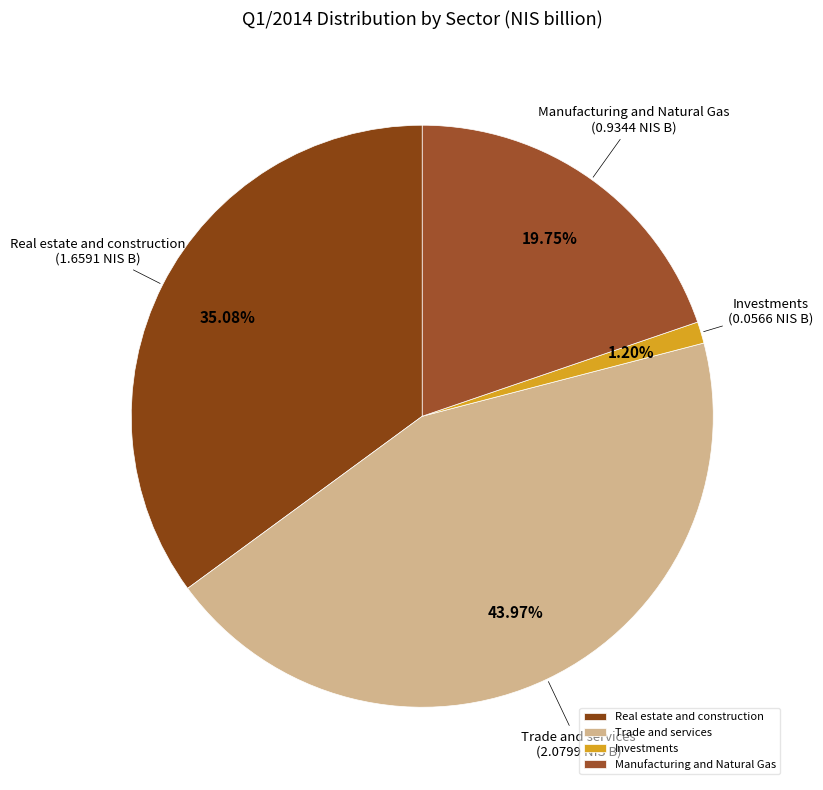

Is it true that Investments is 11% of the pie?

False